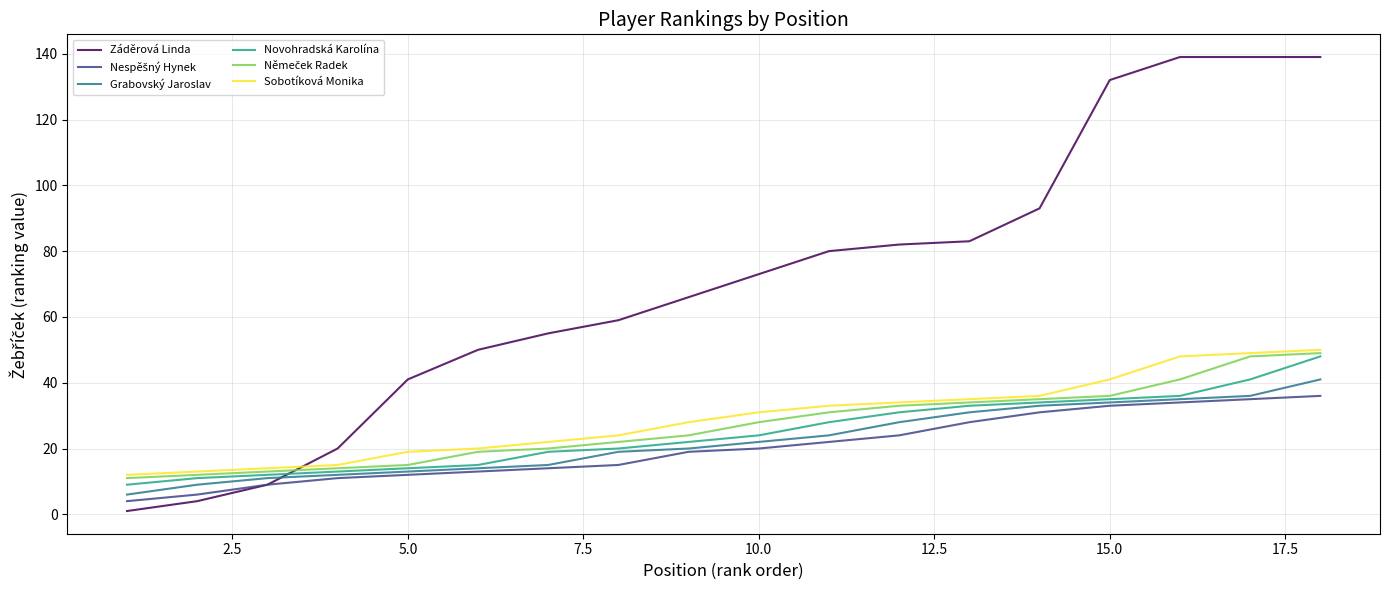

Which series has the largest total across all categories?

Záděrová Linda